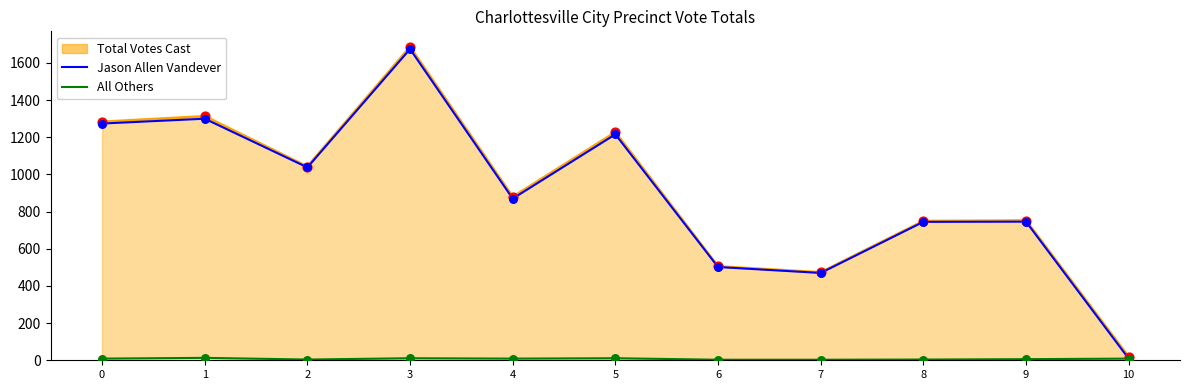

At how many categories does at least one series exceed 719?

8